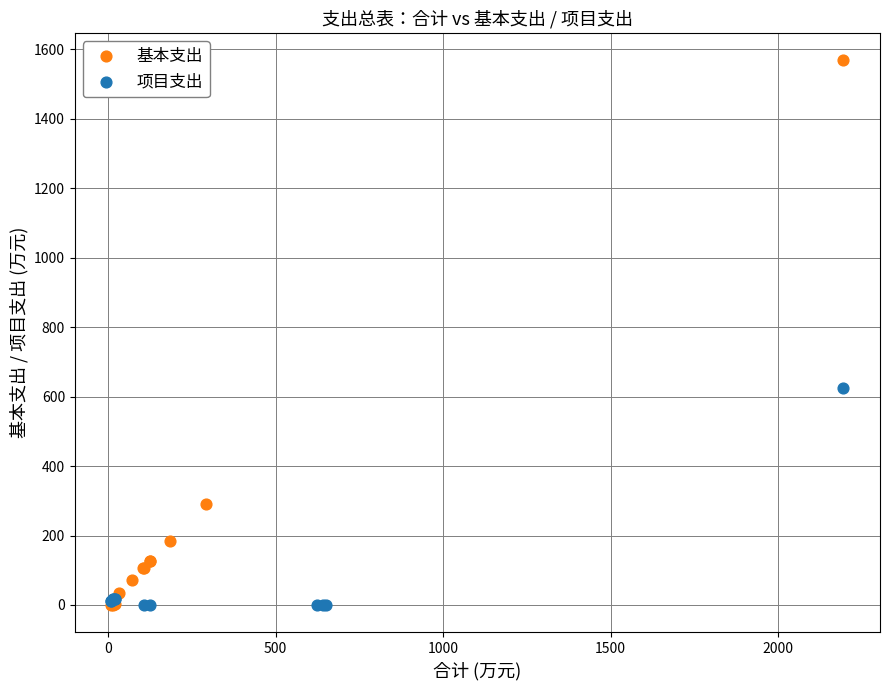

Which series has the largest Y range (max minus min)?

基本支出